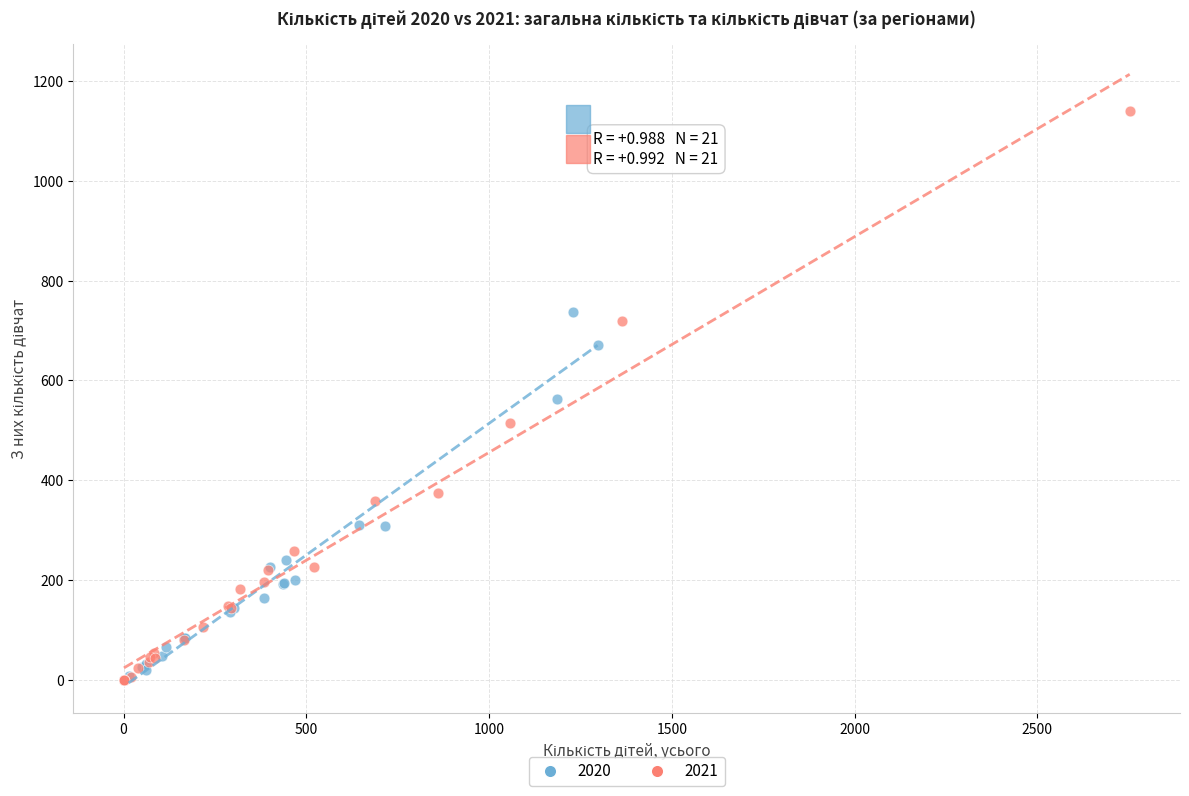

Which series has the largest Y range (max minus min)?

2021